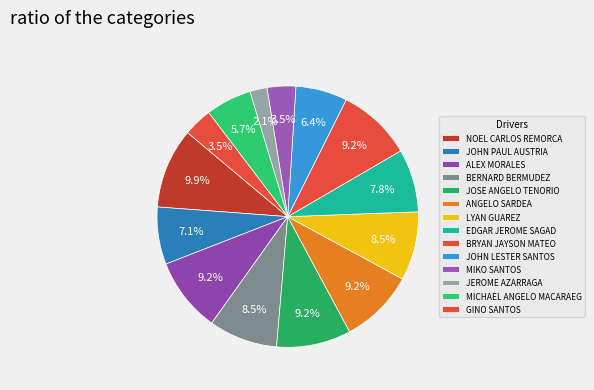

What is the smallest slice in the pie chart?

JEROME AZARRAGA